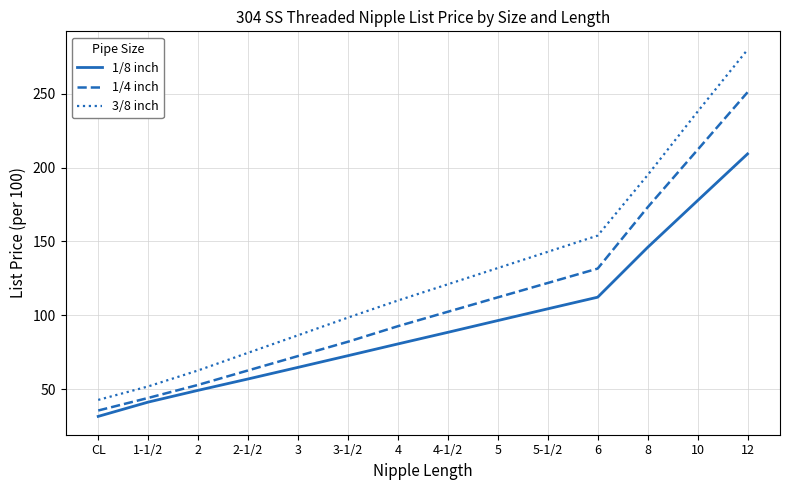

What position from the left is 5?

9